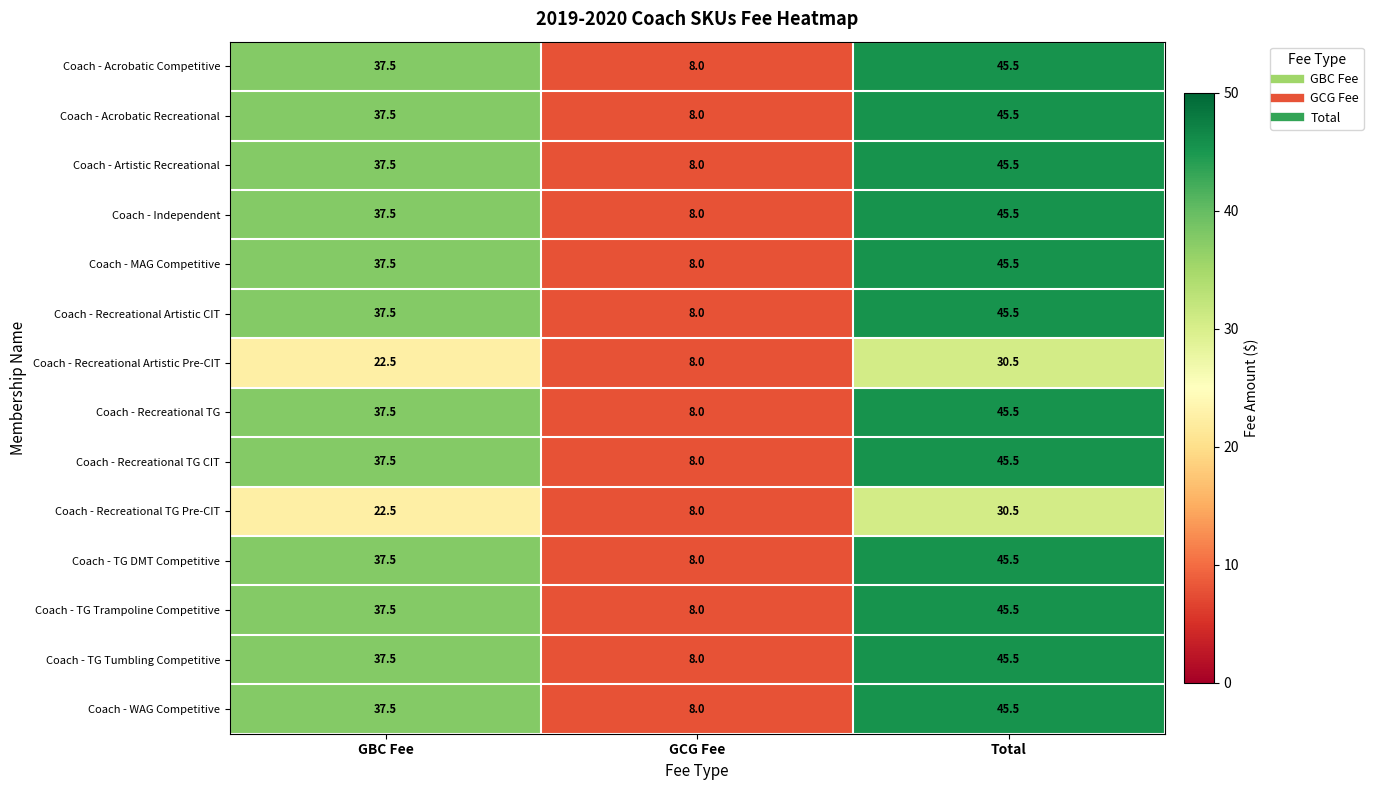

Where does the Coach - TG Trampoline Competitive series first go above 37?

GBC Fee